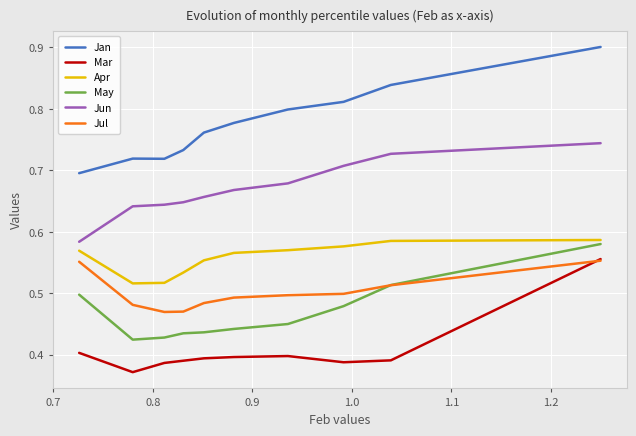

What is the sum of all Jul values?

5.0